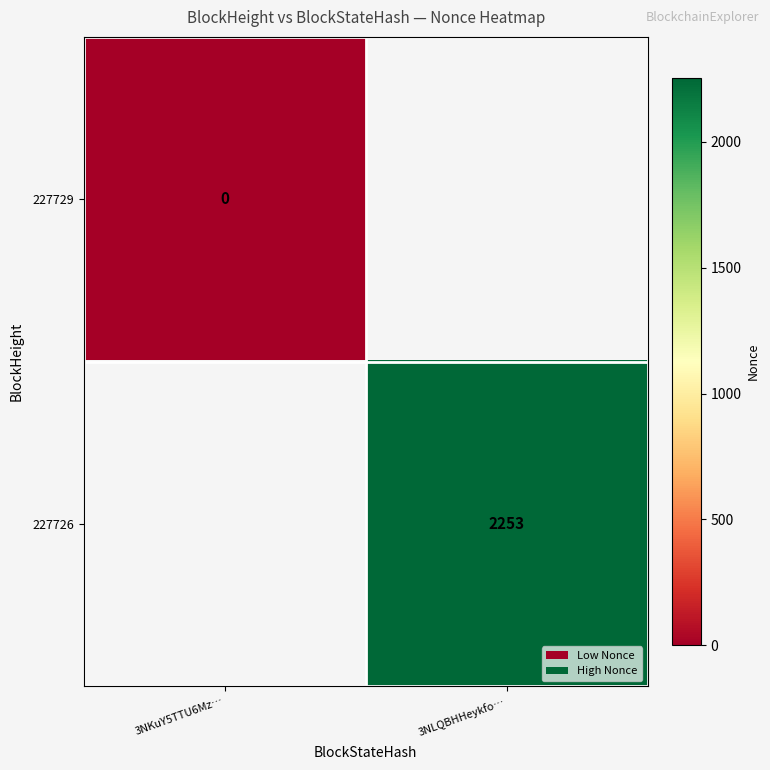

Is the value of 227729 at 3NKuY5TTU6Mz… greater than the value of 227726 at 3NLQBHHeykfo…?

No